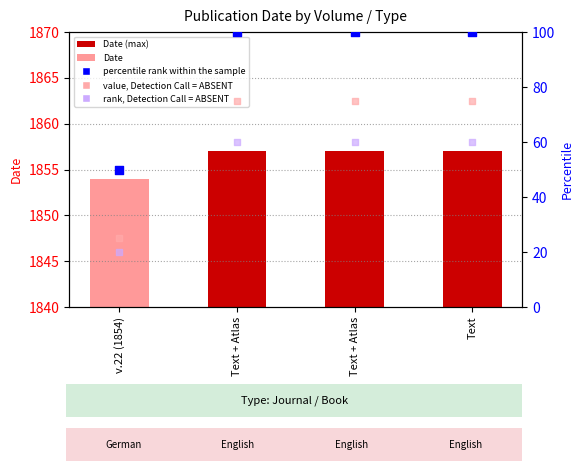

What are all the series names shown in the legend?

Date, percentile rank within the sample, value, Detection Call = ABSENT, rank, Detection Call = ABSENT